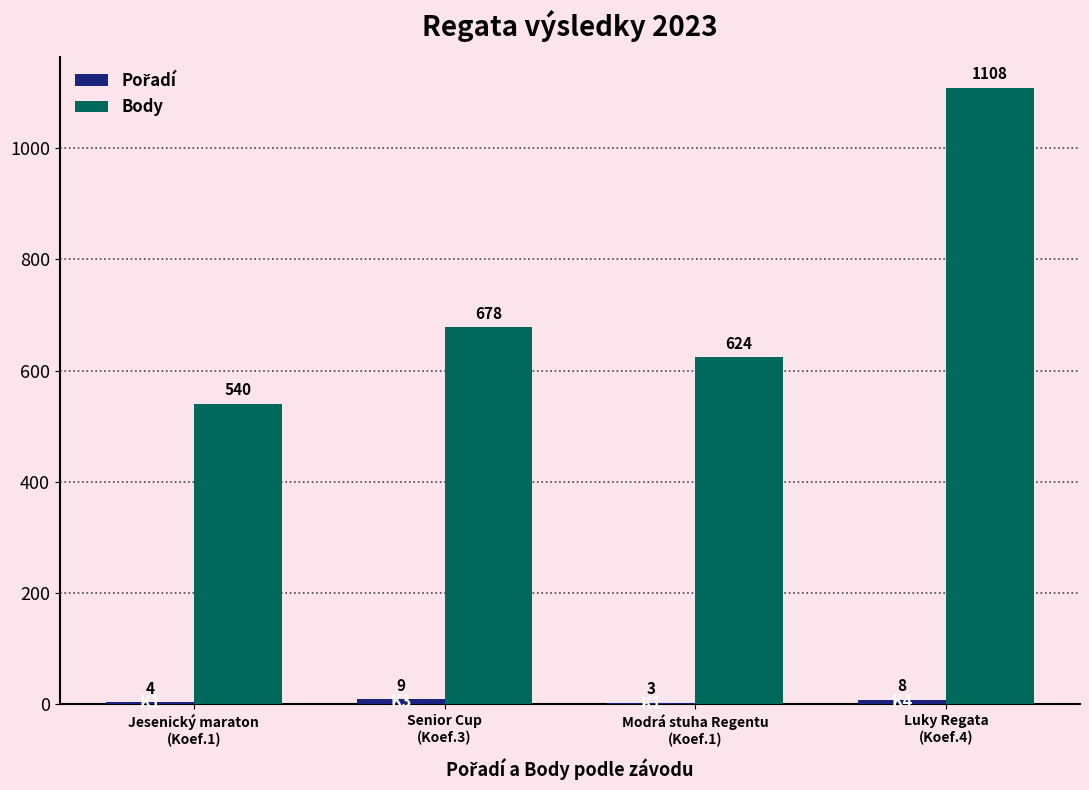

Which series has the widest spread of values?

Body